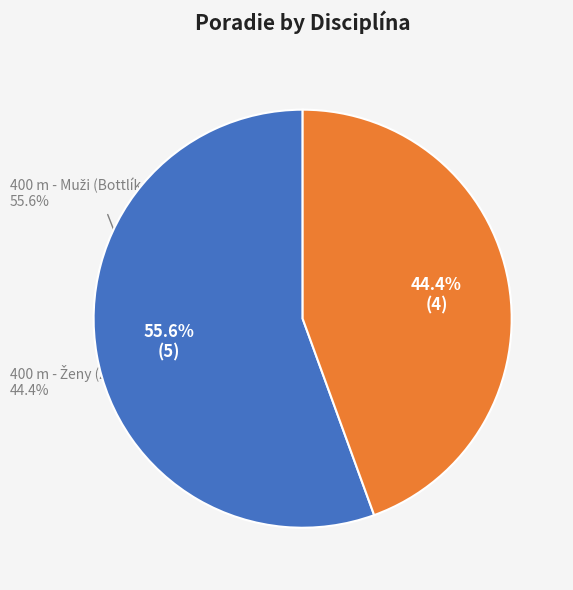

Count the number of slices in the pie.

2